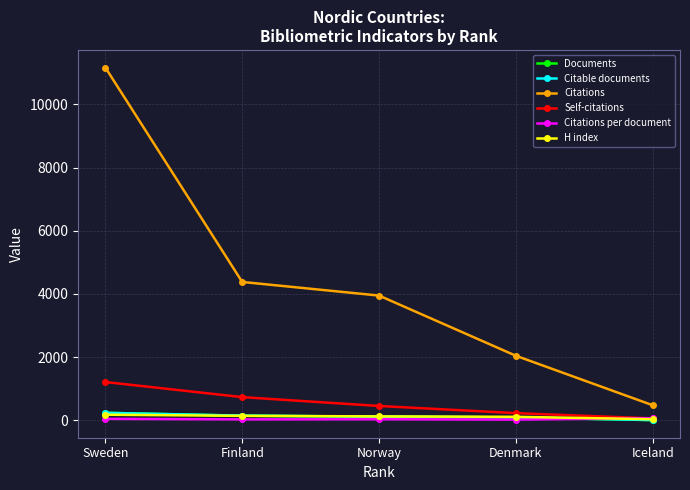

What is the difference between the maximum and minimum values in the H index series?

144.0